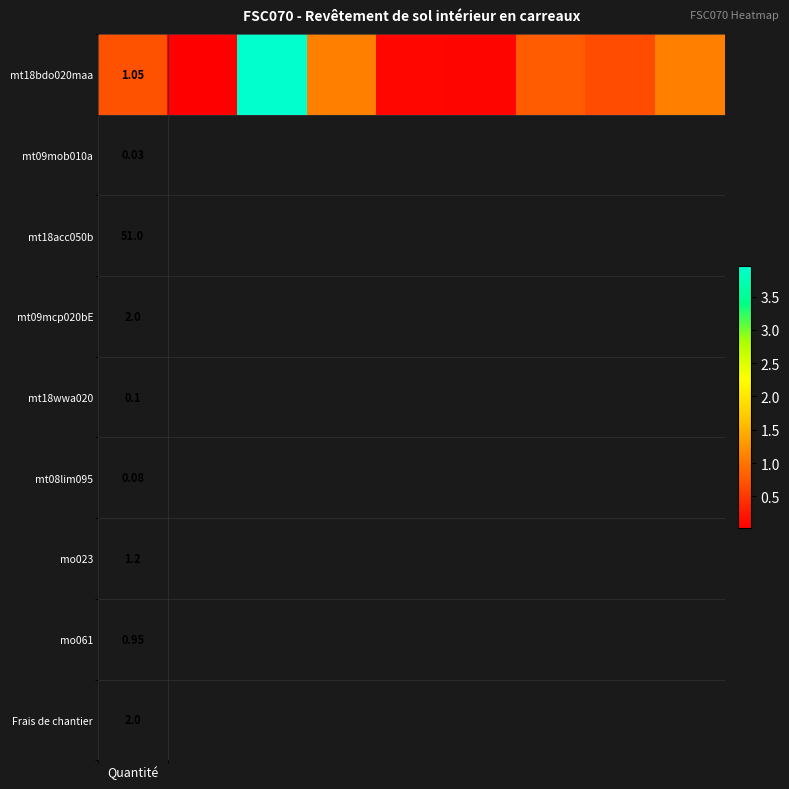

Is it true that the value at 8 is 1.8?

False